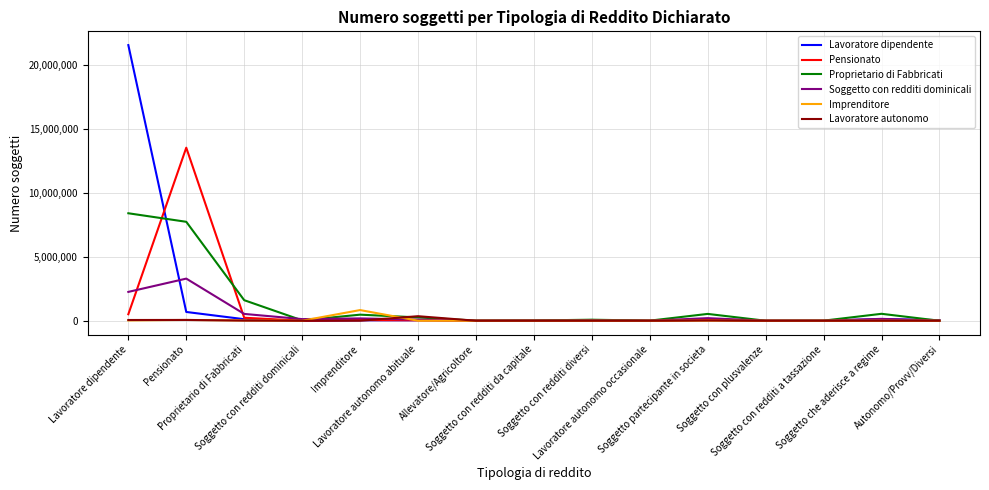

What is the greatest value displayed?

21584251